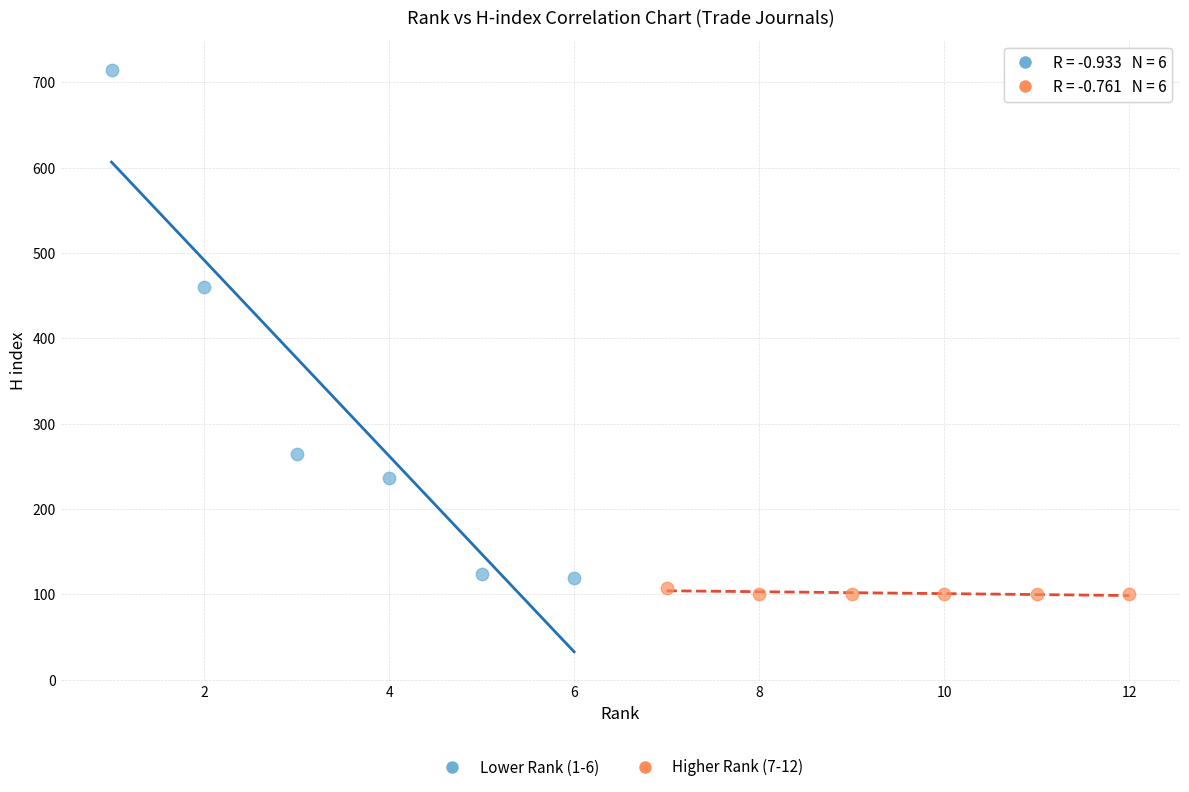

Which series has the widest spread of Y values?

Lower Rank (1-6)